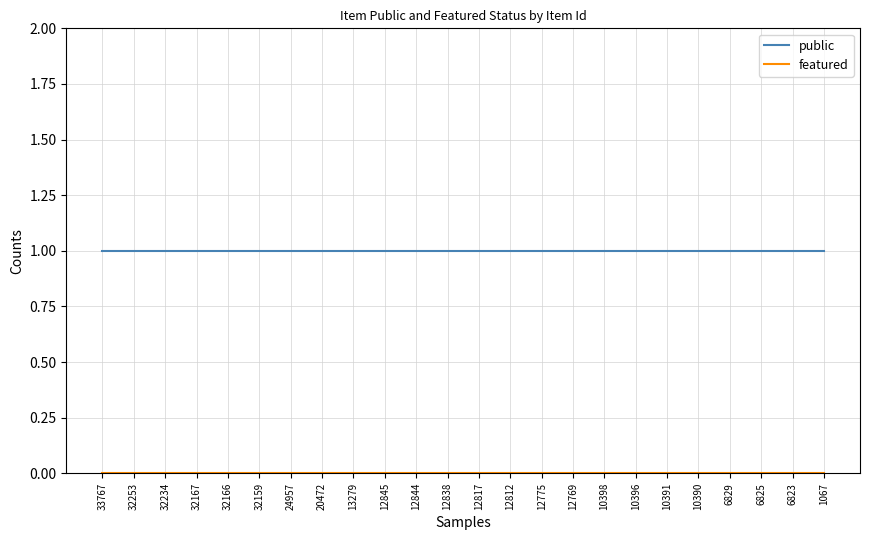

Is it true that public equals 1 at 32159?

True